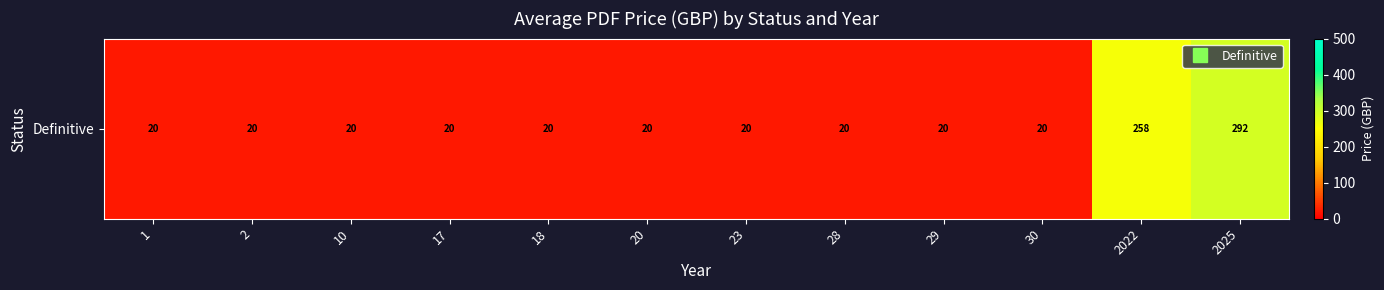

Rank the categories by value from highest to lowest.

2025, 2022, 1, 2, 10, 17, 18, 20, 23, 28, 29, 30